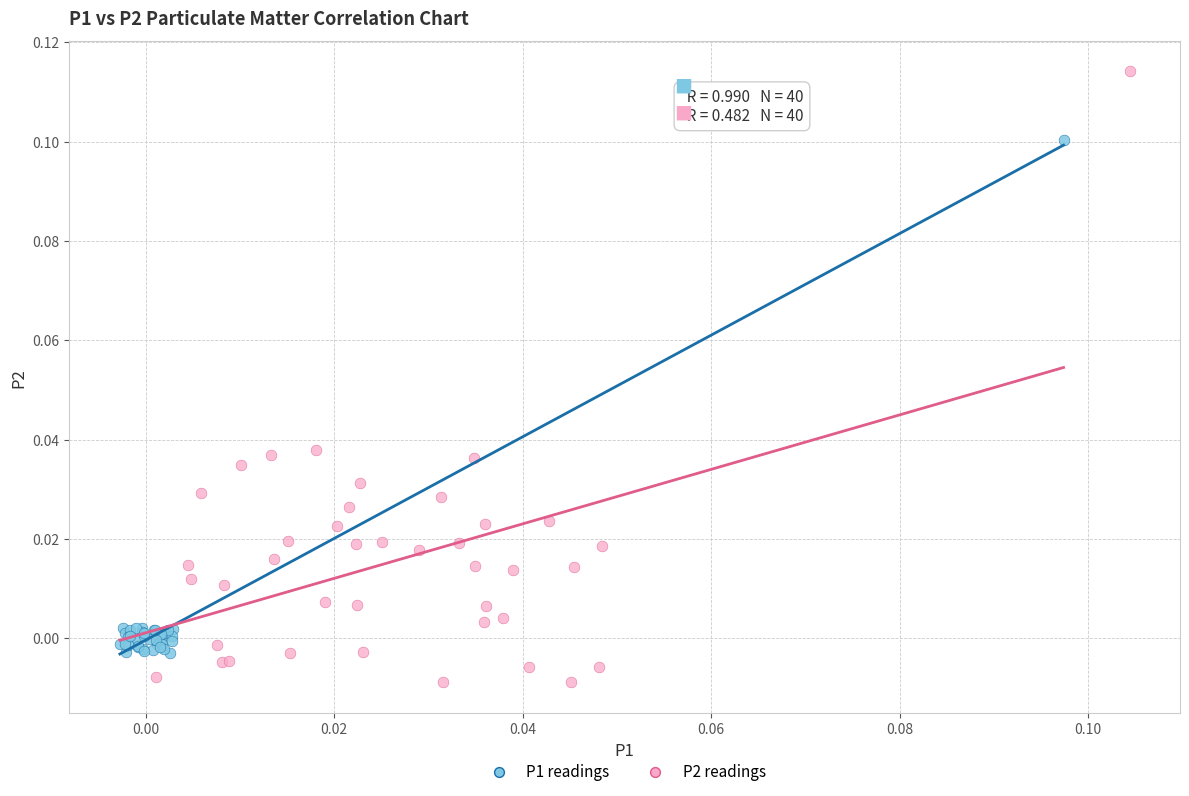

Which series has the widest spread of Y values?

P2 readings